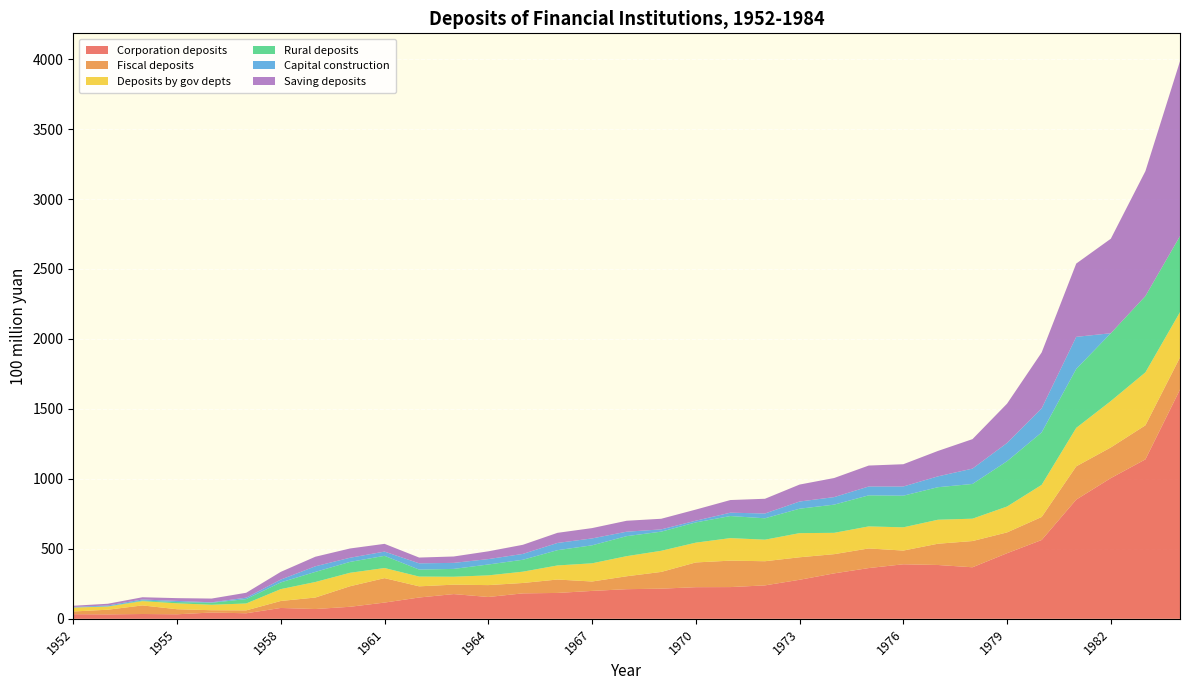

Reading left to right, transcribe all the data shown in this chart.

Corporation deposits: 1952=33.0	1953=31.8	1954=34.4	1955=32.4	1956=45.0	1957=39.7	1958=77.6	1959=70.0	1960=86.0	1961=116.1	1962=152.3	1963=176.8	1964=156.1	1965=181.9	1966=185.0	1967=199.4	1968=211.8	1969=215.5	1970=226.1	1971=226.8	1972=239.0	1973=279.0	1974=324.8	1975=362.7	1976=389.8	1977=384.7	1978=368.4	1979=468.9	1980=563.3	1981=852.0	1982=1005.6	1983=1139.5	1984=1638.5
Fiscal deposits: 1952=19.5	1953=33.3	1954=61.3	1955=36.1	1956=16.4	1957=20.6	1958=49.9	1959=82.1	1960=146.6	1961=174.6	1962=79.9	1963=67.3	1964=84.8	1965=74.2	1966=95.8	1967=67.3	1968=92.3	1969=119.6	1970=176.8	1971=188.9	1972=172.6	1973=160.8	1974=137.3	1975=140.2	1976=97.9	1977=151.9	1978=187.4	1979=148.7	1980=164.5	1981=237.6	1982=219.2	1983=243.4	1984=229.7
Deposits by gov depts: 1952=28.1	1953=22.5	1954=30.7	1955=42.2	1956=39.1	1957=49.3	1958=84.8	1959=111.0	1960=96.3	1961=72.3	1962=69.7	1963=56.7	1964=69.6	1965=80.8	1966=100.6	1967=130.0	1968=143.7	1969=151.0	1970=141.4	1971=161.1	1972=153.9	1973=172.5	1974=152.4	1975=157.5	1976=166.1	1977=171.4	1978=159.8	1979=184.9	1980=229.5	1981=274.9	1982=331.4	1983=378.4	1984=323.5
Rural deposits: 1952=0.0	1953=1.1	1954=4.3	1955=9.2	1956=14.3	1957=31.3	1958=48.0	1959=72.2	1960=77.8	1961=87.1	1962=50.0	1963=55.9	1964=77.7	1965=85.2	1966=109.2	1967=128.5	1968=143.0	1969=136.8	1970=144.7	1971=157.7	1972=152.9	1973=174.6	1974=201.5	1975=222.0	1976=226.1	1977=232.5	1978=248.2	1979=323.9	1980=374.8	1981=421.3	1982=484.7	1983=545.4	1984=543.4
Capital construction: 1952=4.1	1953=6.7	1954=7.5	1955=8.0	1956=3.2	1957=10.1	1958=20.1	1959=40.1	1960=29.6	1961=30.3	1962=44.7	1963=43.0	1964=38.6	1965=41.7	1966=51.6	1967=49.3	1968=31.7	1969=16.2	1970=12.2	1971=24.0	1972=34.3	1973=51.3	1974=53.8	1975=63.2	1976=65.8	1977=77.5	1978=109.6	1979=130.3	1980=171.8	1981=229.2	1982=0.0	1983=0.0	1984=0.0
Saving deposits: 1952=8.6	1953=12.3	1954=15.9	1955=19.9	1956=26.7	1957=35.2	1958=55.2	1959=68.3	1960=66.3	1961=55.4	1962=41.2	1963=45.7	1964=55.5	1965=65.2	1966=72.3	1967=73.8	1968=78.3	1969=75.9	1970=79.5	1971=90.3	1972=105.2	1973=121.2	1974=136.4	1975=149.7	1976=159.1	1977=181.6	1978=210.6	1979=281.0	1980=399.5	1981=523.8	1982=675.4	1983=892.5	1984=1249.7